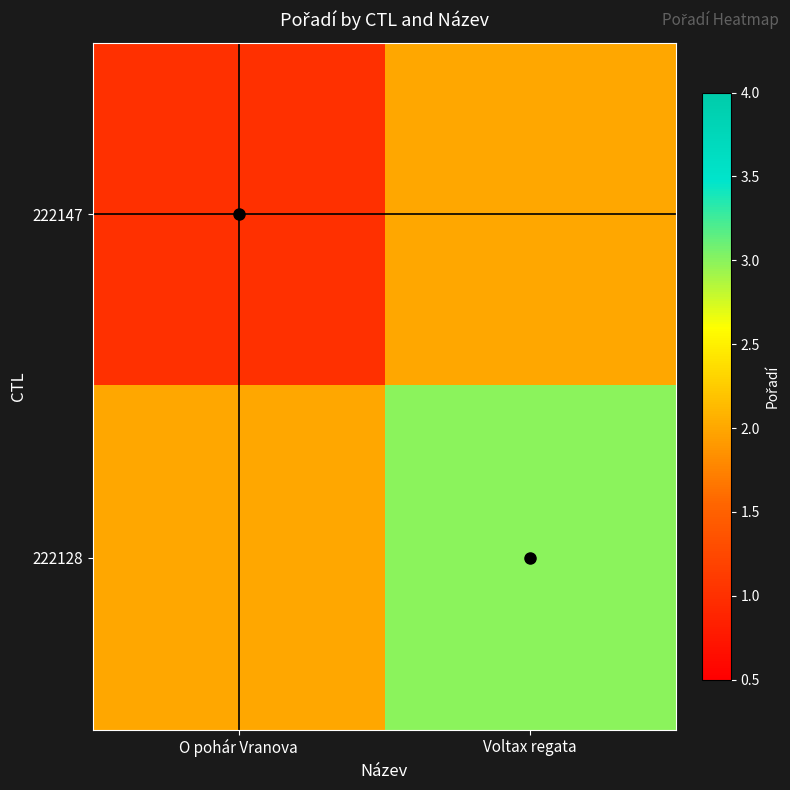

Reading left to right, transcribe all the data shown in this chart.

222147: O pohár Vranova=1	Voltax regata=2
222128: O pohár Vranova=2	Voltax regata=3